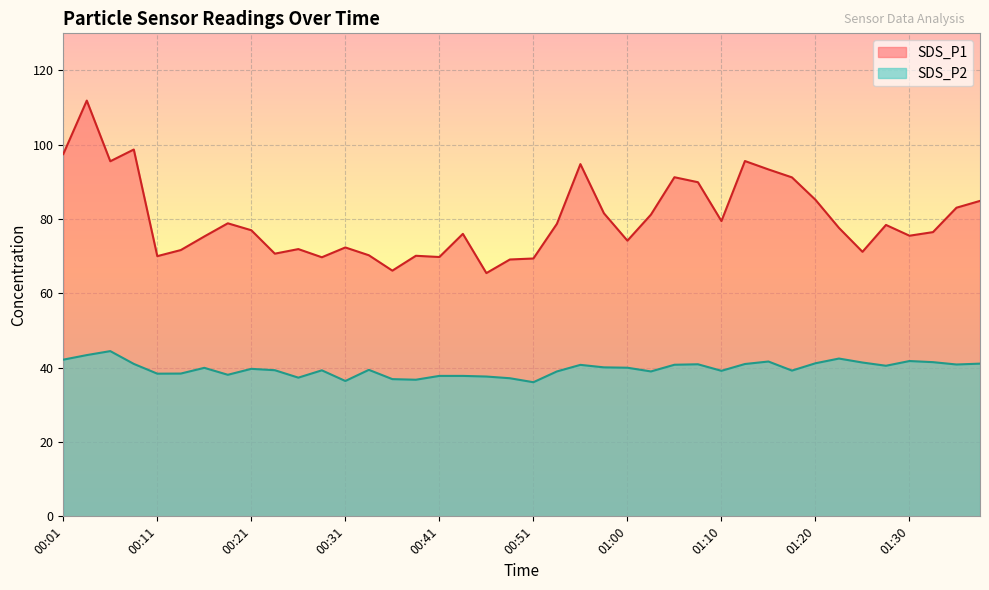

Which category has the highest value in the SDS_P1 series?

00:04